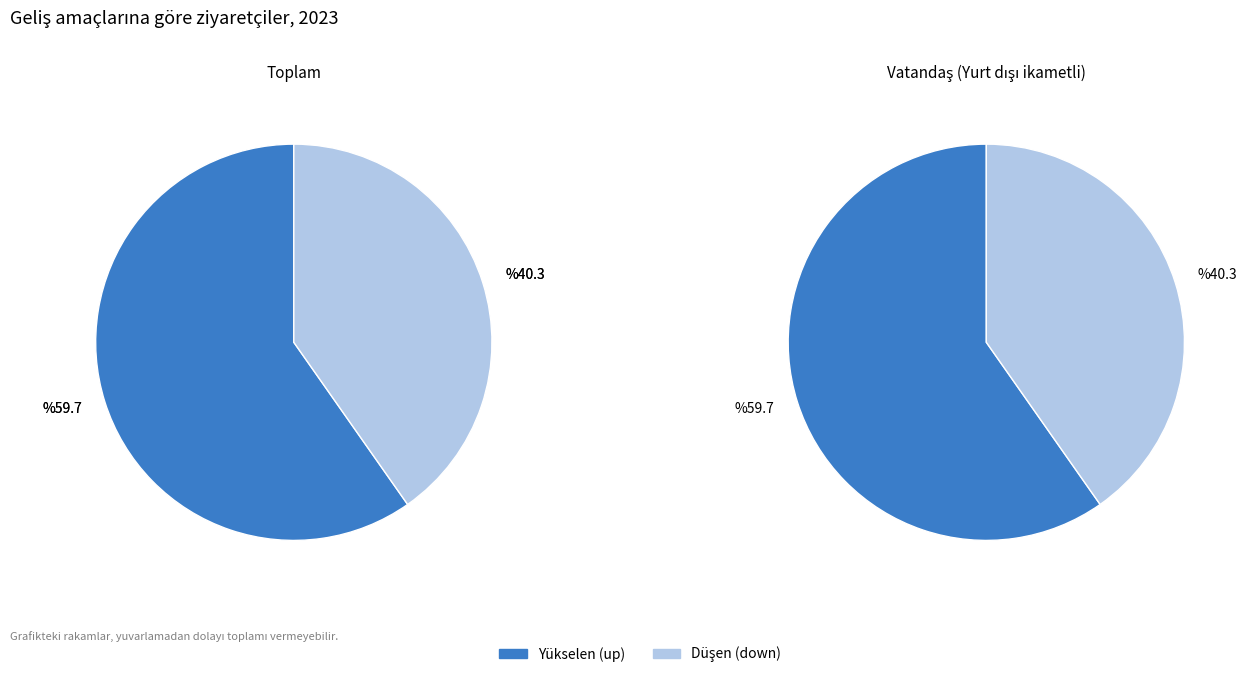

Rank the series at up from lowest to highest value.

Toplam, Vatandas